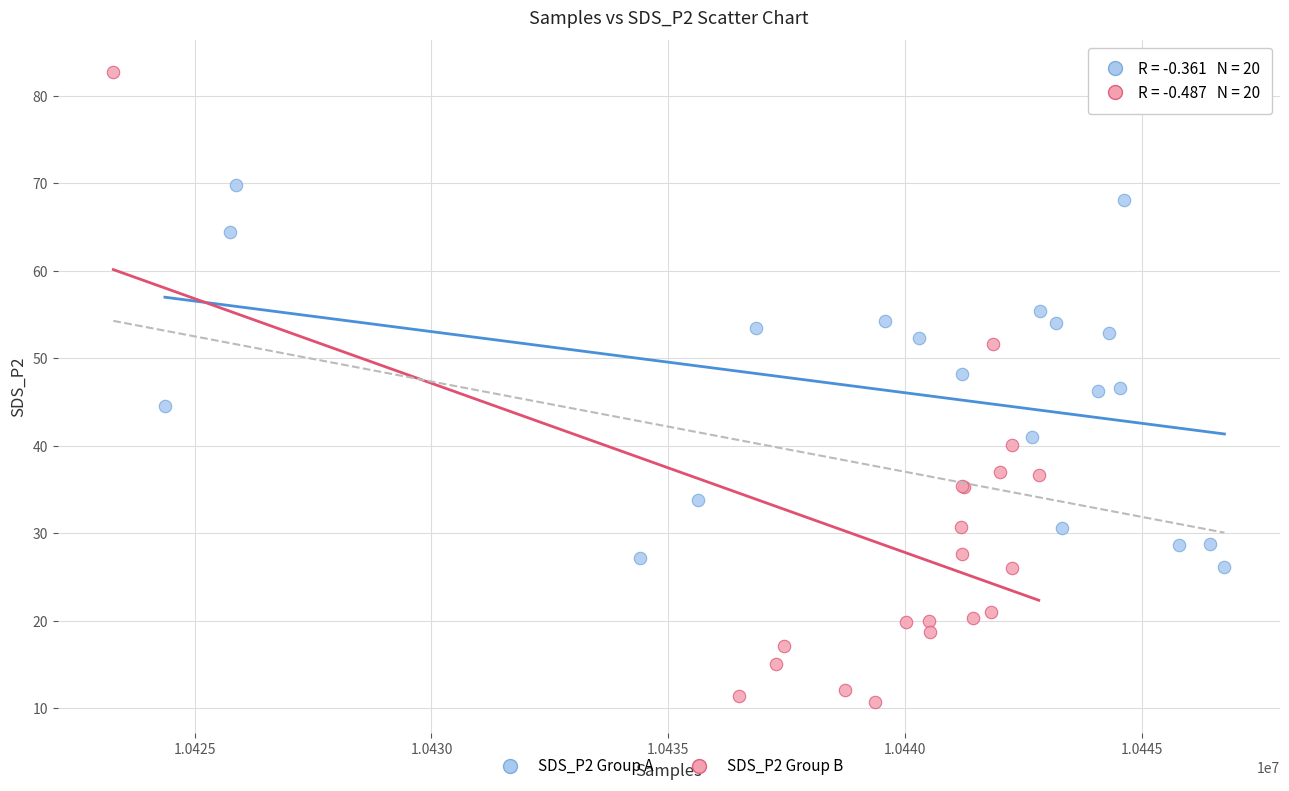

Which series contains the highest Y value?

SDS_P2 Group B